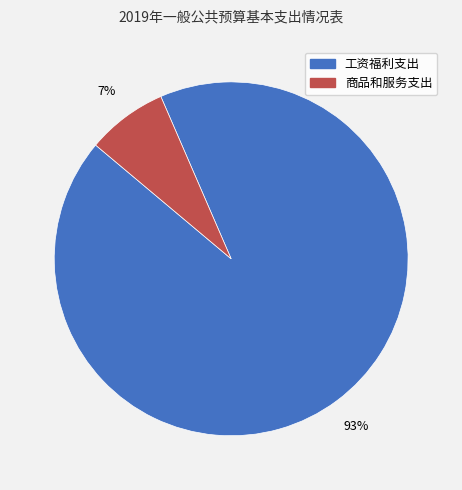

Does any single category account for the majority?

Yes